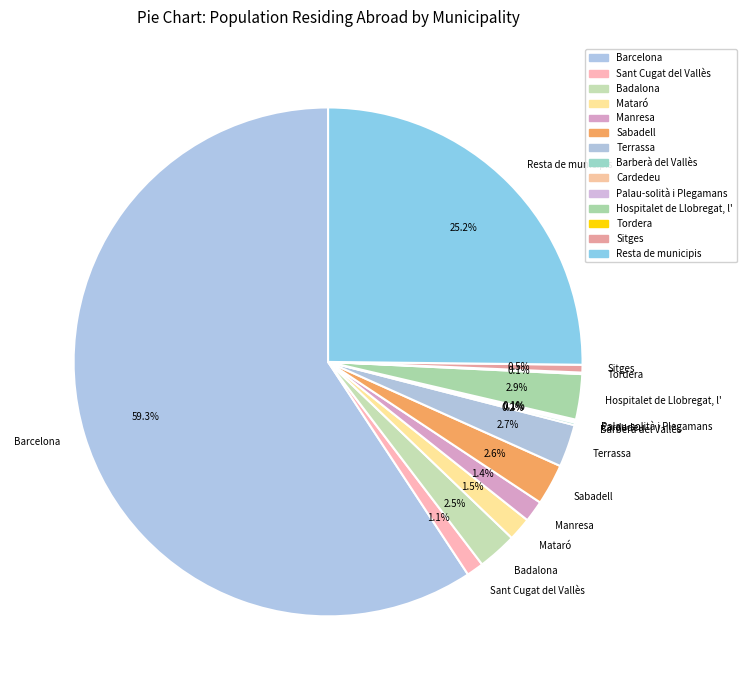

Which slice represents more than half of the pie?

Barcelona